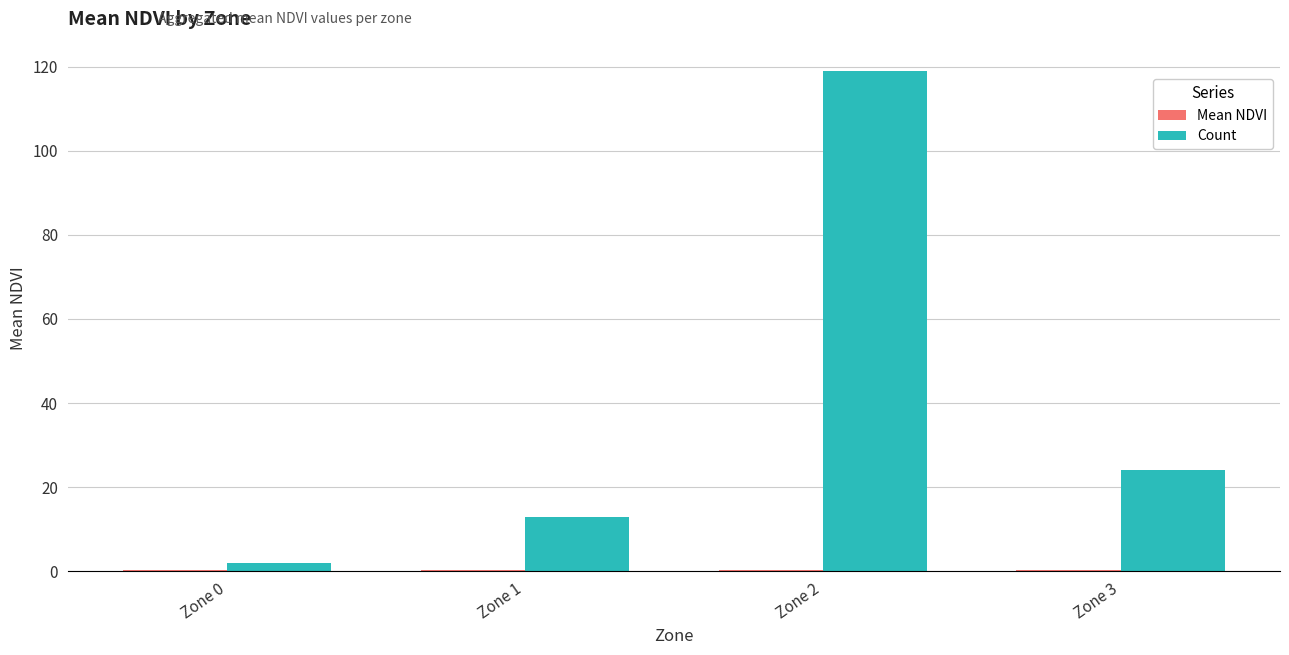

How many groups of bars are there?

4